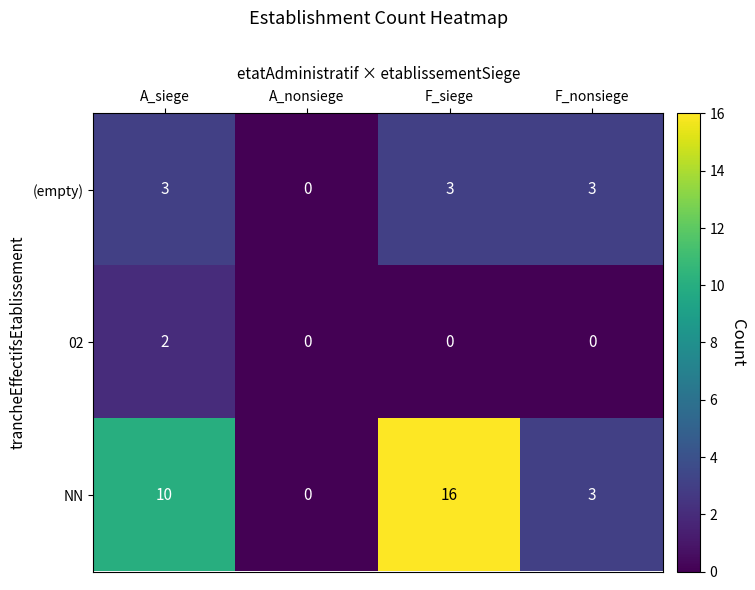

At which category is the sum across all series the highest?

F_siege